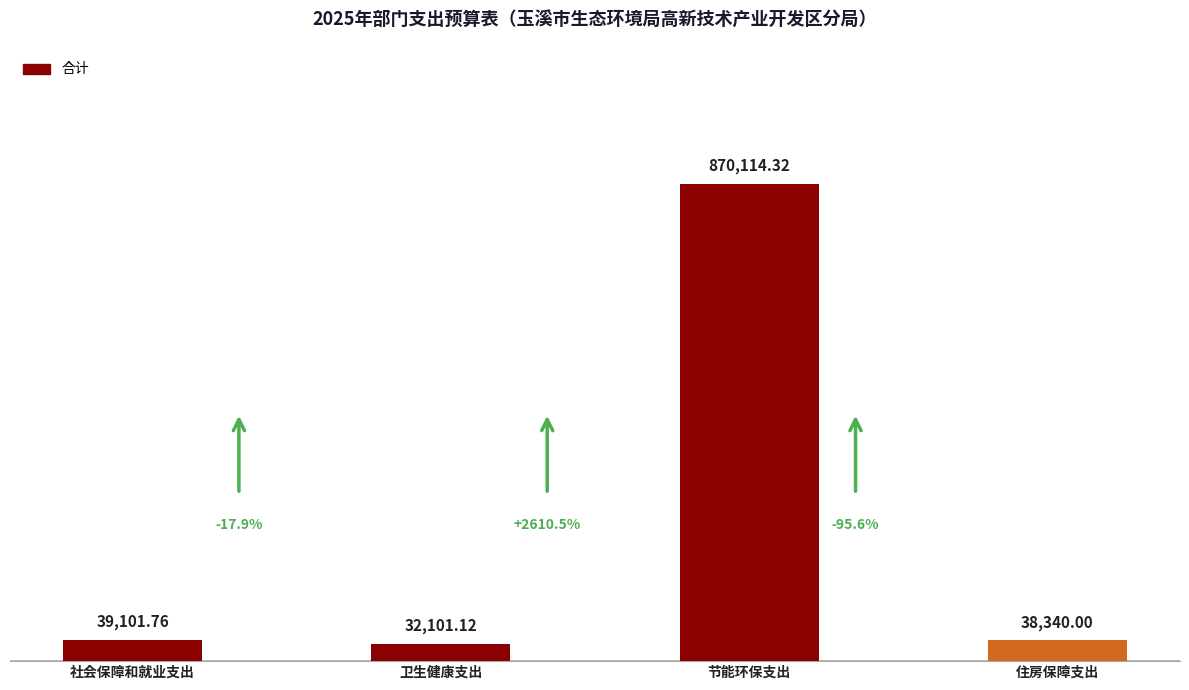

Does the chart contain any negative values?

No